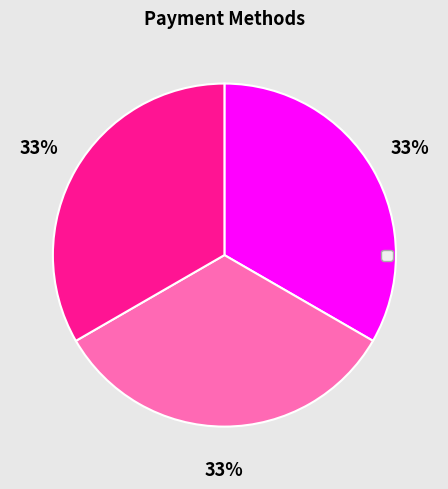

How many slices are in this pie chart?

3